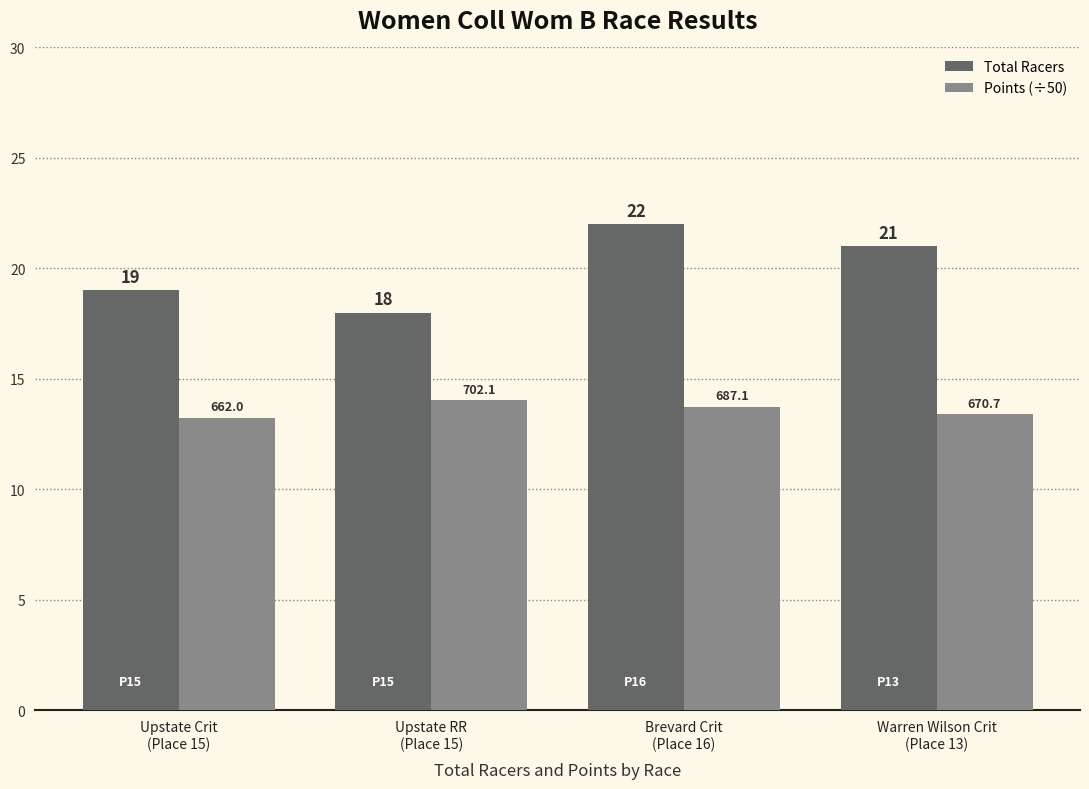

Is the value of Points (÷50) at Upstate RR
(Place 15) greater than the value of Total Racers at Upstate Crit
(Place 15)?

No